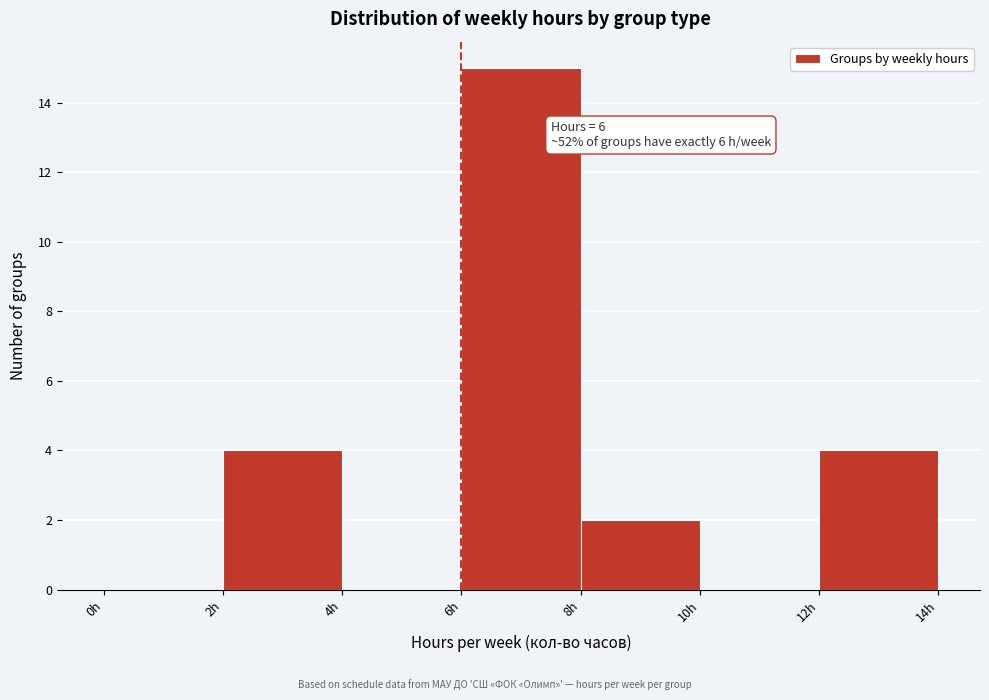

Over which range of the x-axis is the bar tallest?

6 to 8